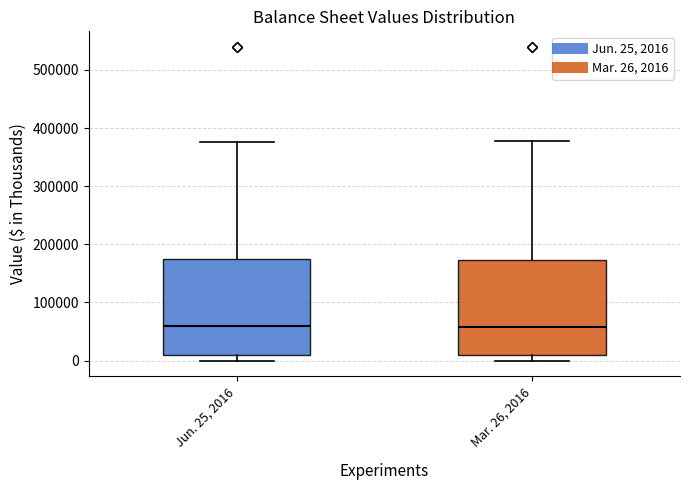

Reading left to right, transcribe this box plot: for each box, give where its median line is, the range the box spans, and where its two whiskers end, as read against the y-axis. The values are not printed on the chart, so give them approximately, as read against the axis.

Jun. 25, 2016: median 60000, box 10000 to 180000, whiskers 0 to 380000
Mar. 26, 2016: median 60000, box 10000 to 170000, whiskers 0 to 380000